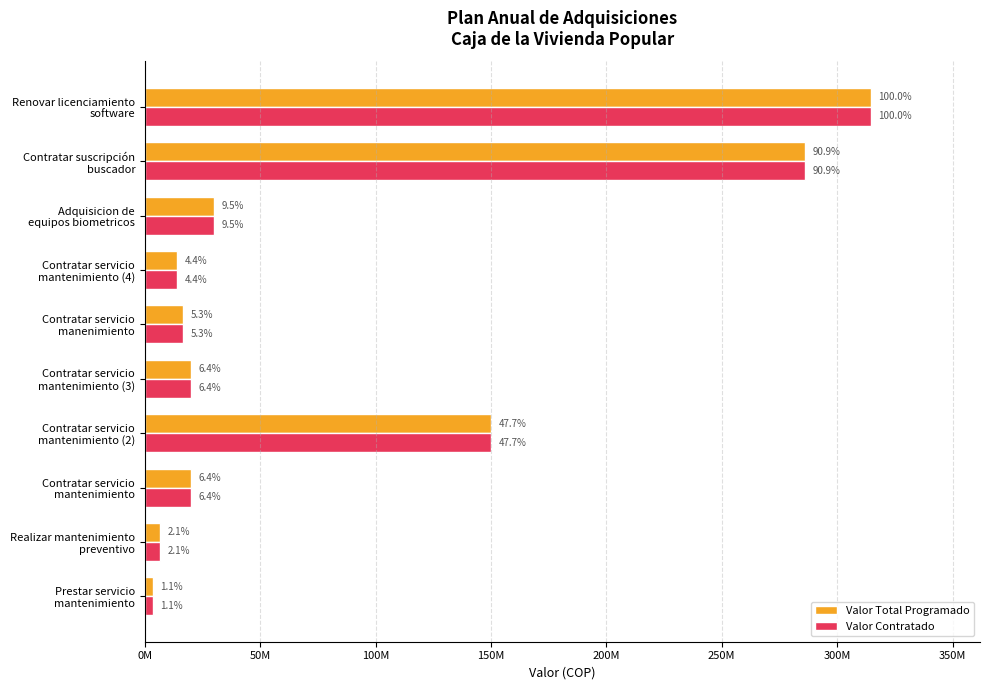

What are all the series names shown in the legend?

Valor Total Programado, Valor Contratado